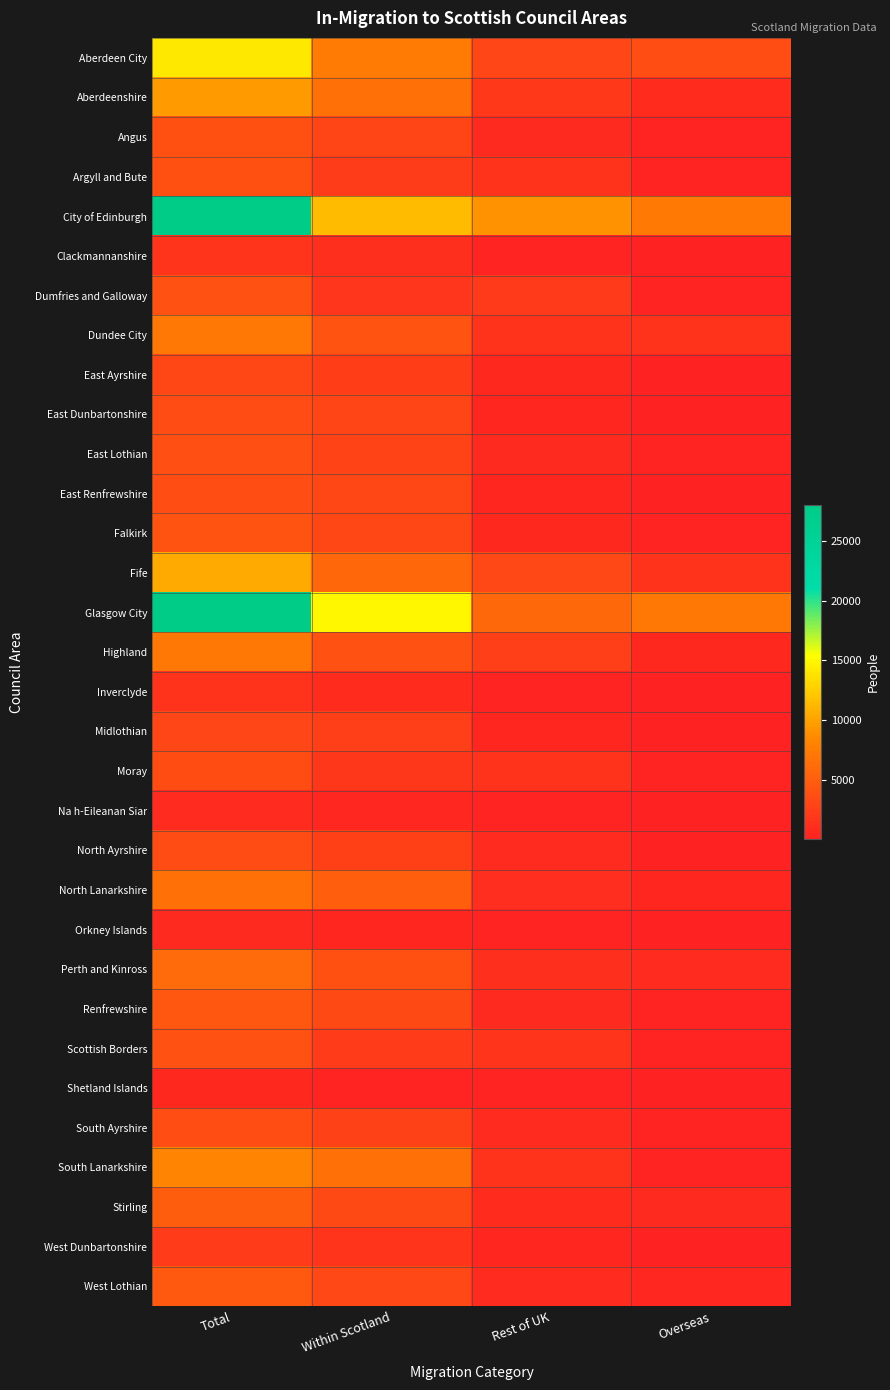

Reading left to right, extract all data points from this chart.

Aberdeen City: Total=14040	Within Scotland=7420	Rest of UK=2990	Overseas=3640
Aberdeenshire: Total=9550	Within Scotland=6670	Rest of UK=1910	Overseas=980
Angus: Total=3950	Within Scotland=2930	Rest of UK=740	Overseas=280
Argyll and Bute: Total=3930	Within Scotland=2310	Rest of UK=1380	Overseas=240
City of Edinburgh: Total=27830	Within Scotland=11500	Rest of UK=9080	Overseas=7250
Clackmannanshire: Total=1600	Within Scotland=1180	Rest of UK=350	Overseas=70
Dumfries and Galloway: Total=3980	Within Scotland=1730	Rest of UK=2050	Overseas=200
Dundee City: Total=7070	Within Scotland=4170	Rest of UK=1530	Overseas=1370
East Ayrshire: Total=3110	Within Scotland=2370	Rest of UK=660	Overseas=80
East Dunbartonshire: Total=3510	Within Scotland=2980	Rest of UK=450	Overseas=80
East Lothian: Total=3780	Within Scotland=2820	Rest of UK=700	Overseas=250
East Renfrewshire: Total=3670	Within Scotland=3160	Rest of UK=420	Overseas=90
Falkirk: Total=4080	Within Scotland=3170	Rest of UK=670	Overseas=240
Fife: Total=10460	Within Scotland=5730	Rest of UK=3220	Overseas=1510
Glasgow City: Total=28010	Within Scotland=15000	Rest of UK=5920	Overseas=7090
Highland: Total=7080	Within Scotland=3970	Rest of UK=2490	Overseas=620
Inverclyde: Total=1400	Within Scotland=980	Rest of UK=350	Overseas=70
Midlothian: Total=2990	Within Scotland=2460	Rest of UK=440	Overseas=90
Moray: Total=3530	Within Scotland=1820	Rest of UK=1480	Overseas=230
Na h-Eileanan Siar: Total=860	Within Scotland=500	Rest of UK=330	Overseas=30
North Ayrshire: Total=3500	Within Scotland=2570	Rest of UK=810	Overseas=110
North Lanarkshire: Total=6640	Within Scotland=5110	Rest of UK=1120	Overseas=410
Orkney Islands: Total=760	Within Scotland=430	Rest of UK=280	Overseas=50
Perth and Kinross: Total=5980	Within Scotland=3900	Rest of UK=1230	Overseas=840
Renfrewshire: Total=4410	Within Scotland=3330	Rest of UK=750	Overseas=330
Scottish Borders: Total=3970	Within Scotland=2150	Rest of UK=1570	Overseas=250
Shetland Islands: Total=650	Within Scotland=350	Rest of UK=240	Overseas=60
South Ayrshire: Total=3730	Within Scotland=2680	Rest of UK=880	Overseas=170
South Lanarkshire: Total=8210	Within Scotland=6550	Rest of UK=1350	Overseas=310
Stirling: Total=5030	Within Scotland=3340	Rest of UK=1010	Overseas=690
West Dunbartonshire: Total=2170	Within Scotland=1650	Rest of UK=420	Overseas=100
West Lothian: Total=4590	Within Scotland=3210	Rest of UK=880	Overseas=500